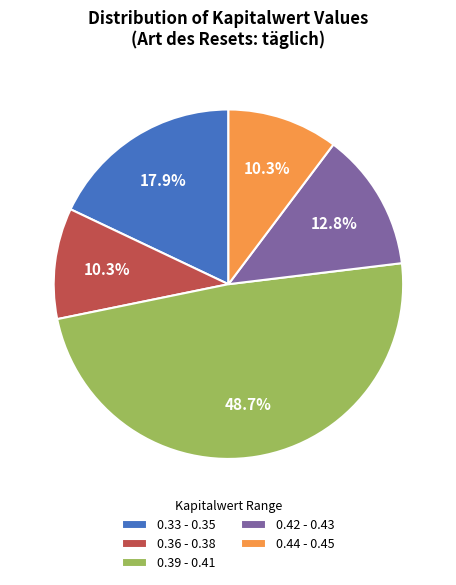

What is the largest slice in the pie chart?

0.39 - 0.41